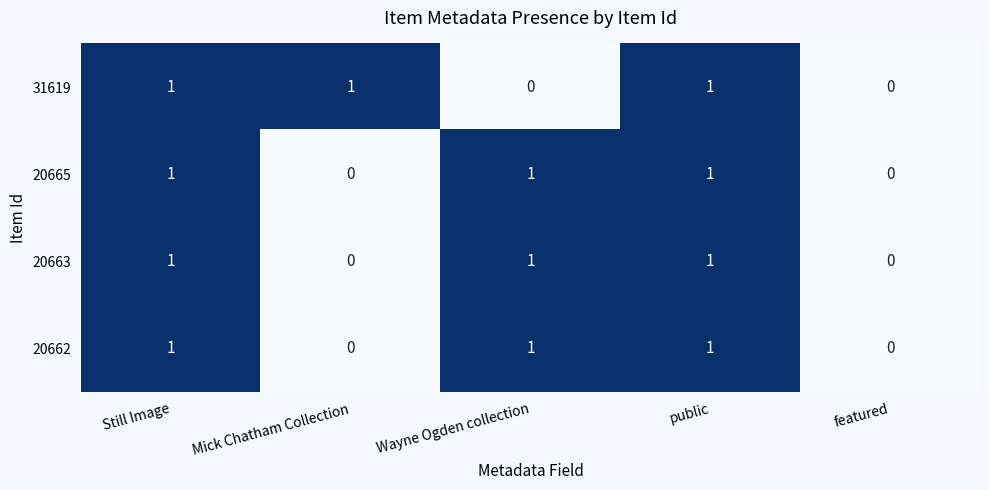

How many 20665 values are between 0 and 1?

5